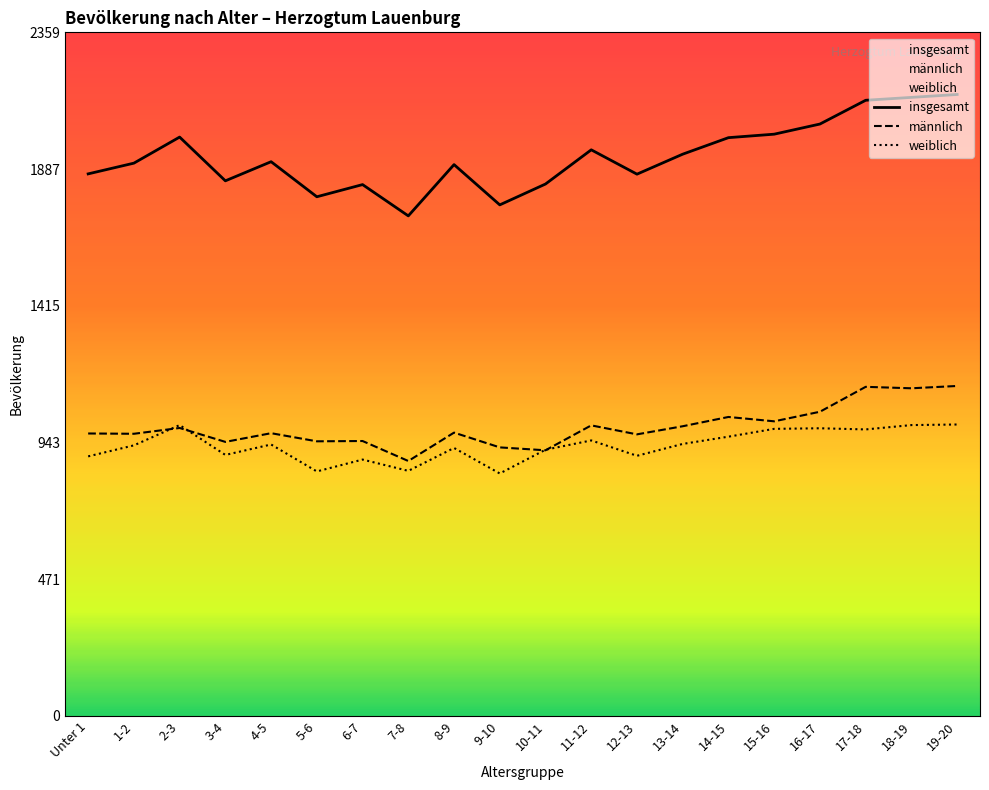

What is the difference between the maximum and second lowest values in the männlich series?

222